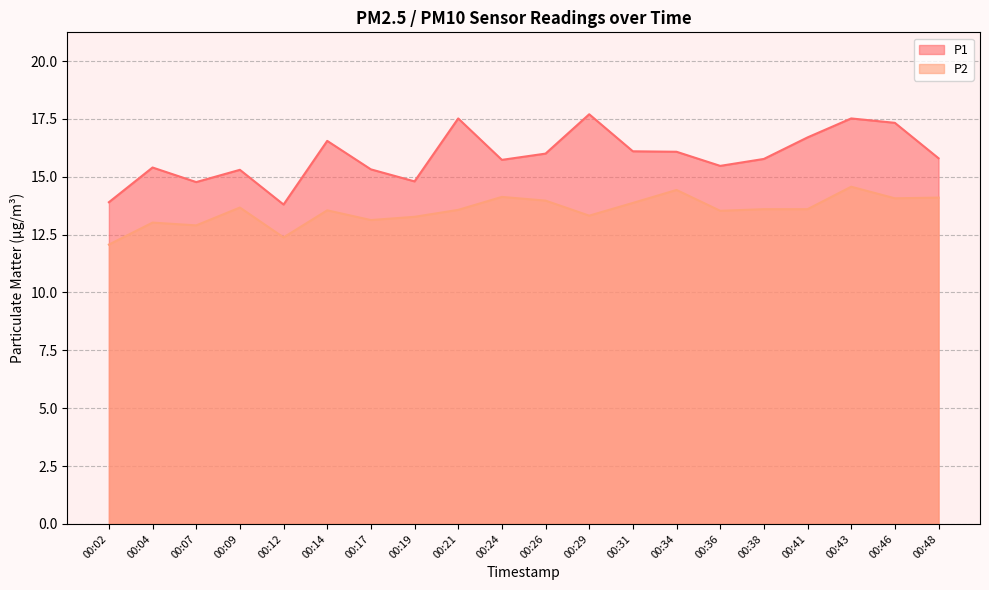

Rank the series at 00:04 from highest to lowest value.

P1, P2